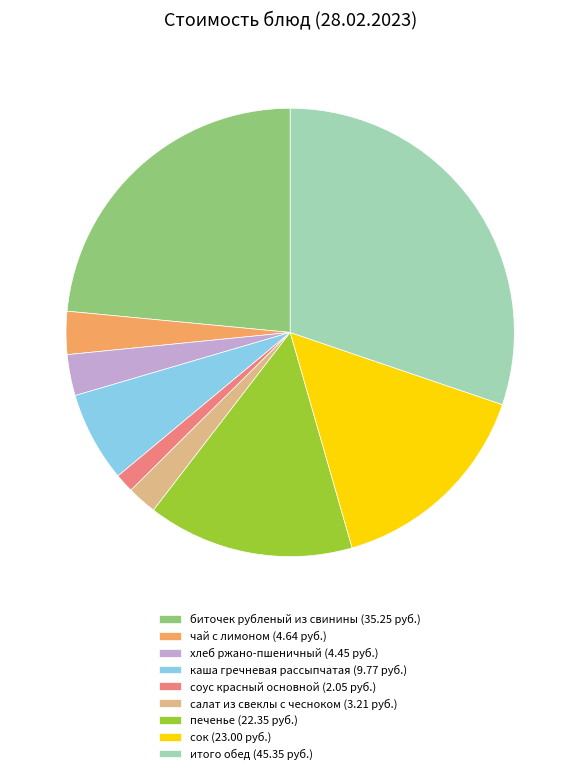

Do салат из свеклы с чесноком and чай с лимоном together represent more than half of the pie?

No